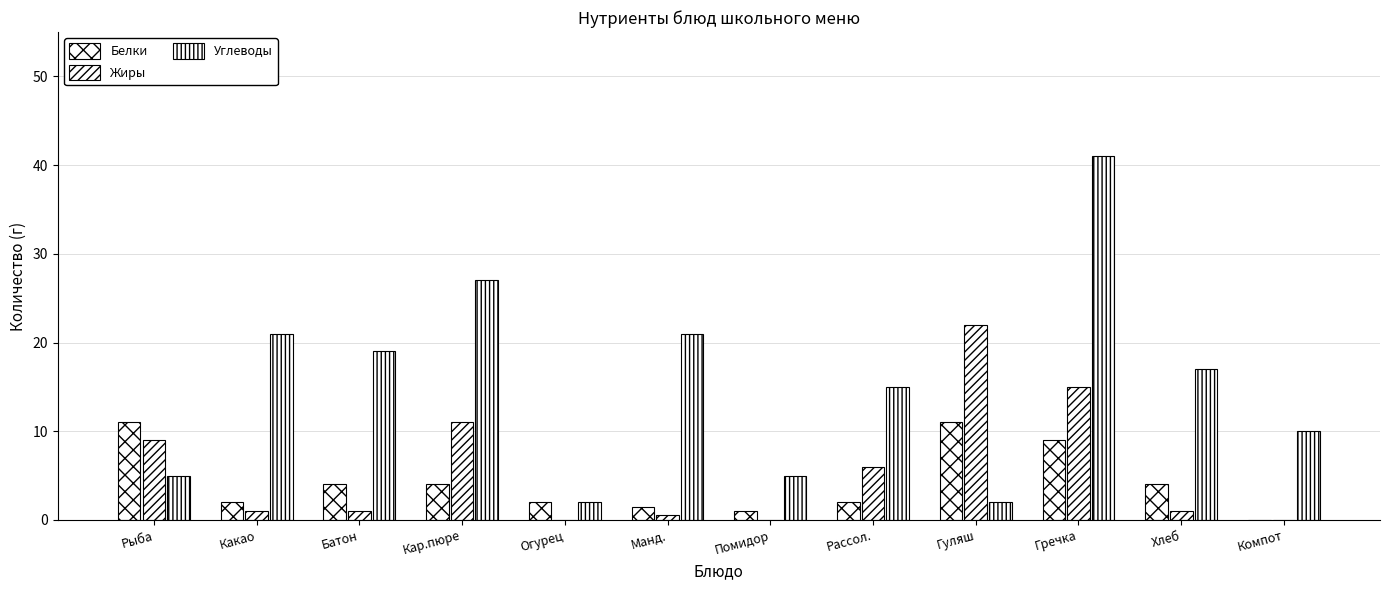

What position from the right is Хлеб?

2